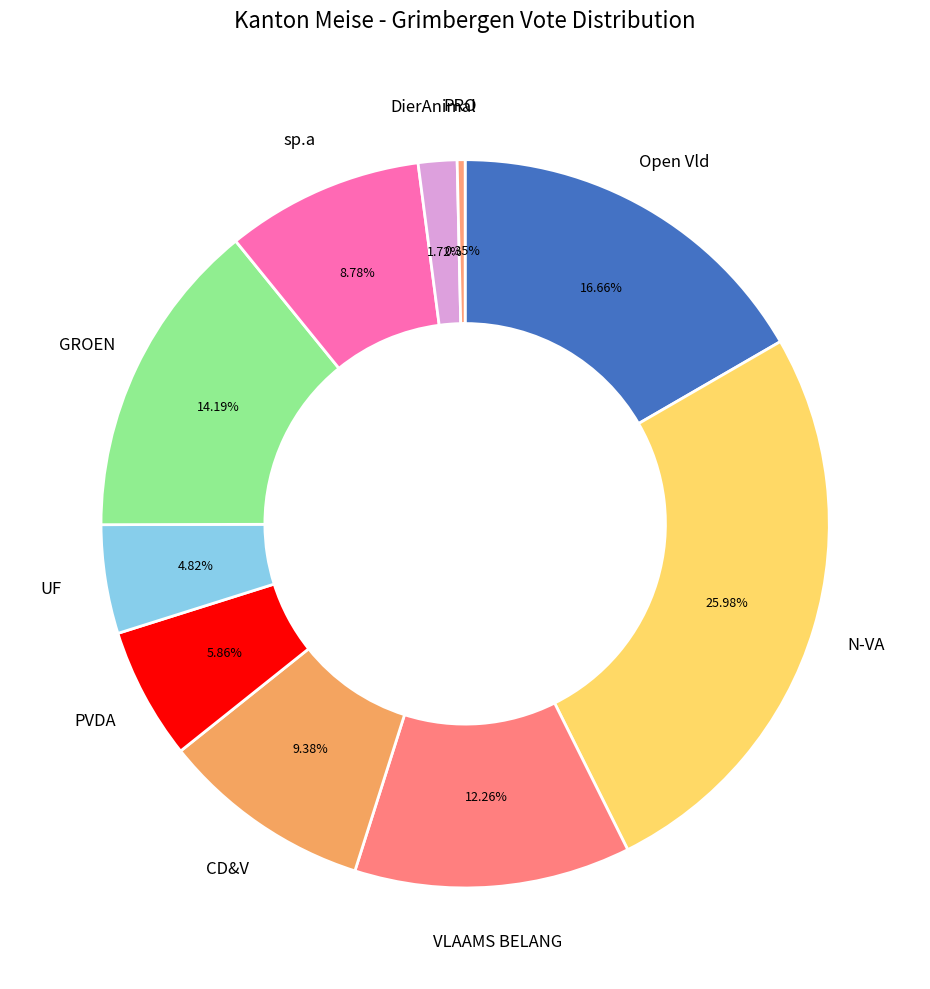

Is it true that sp.a is 9% of the pie?

True